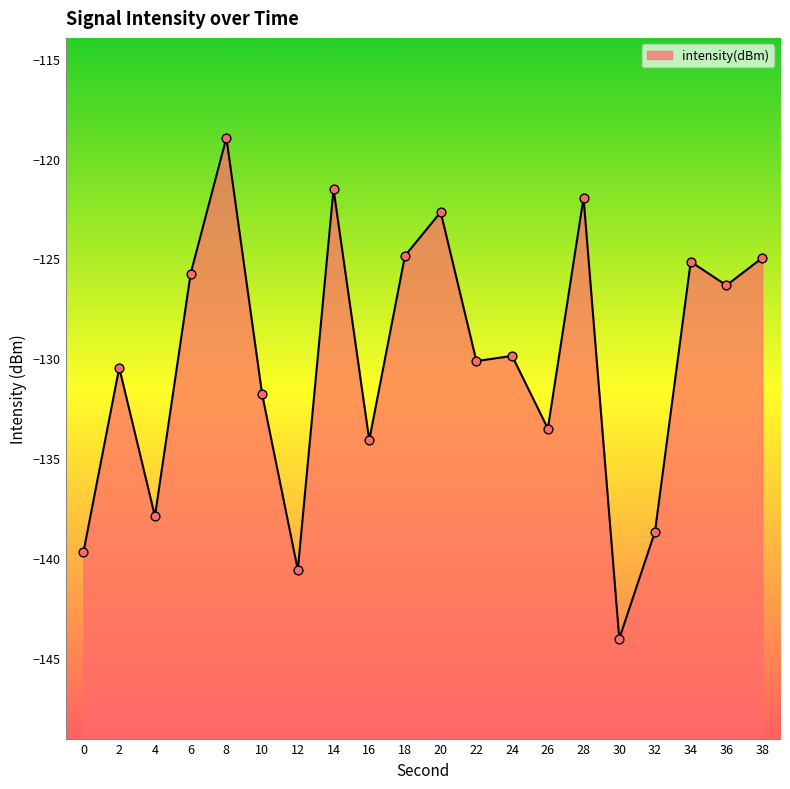

Which has a higher value, 4 or 32?

4